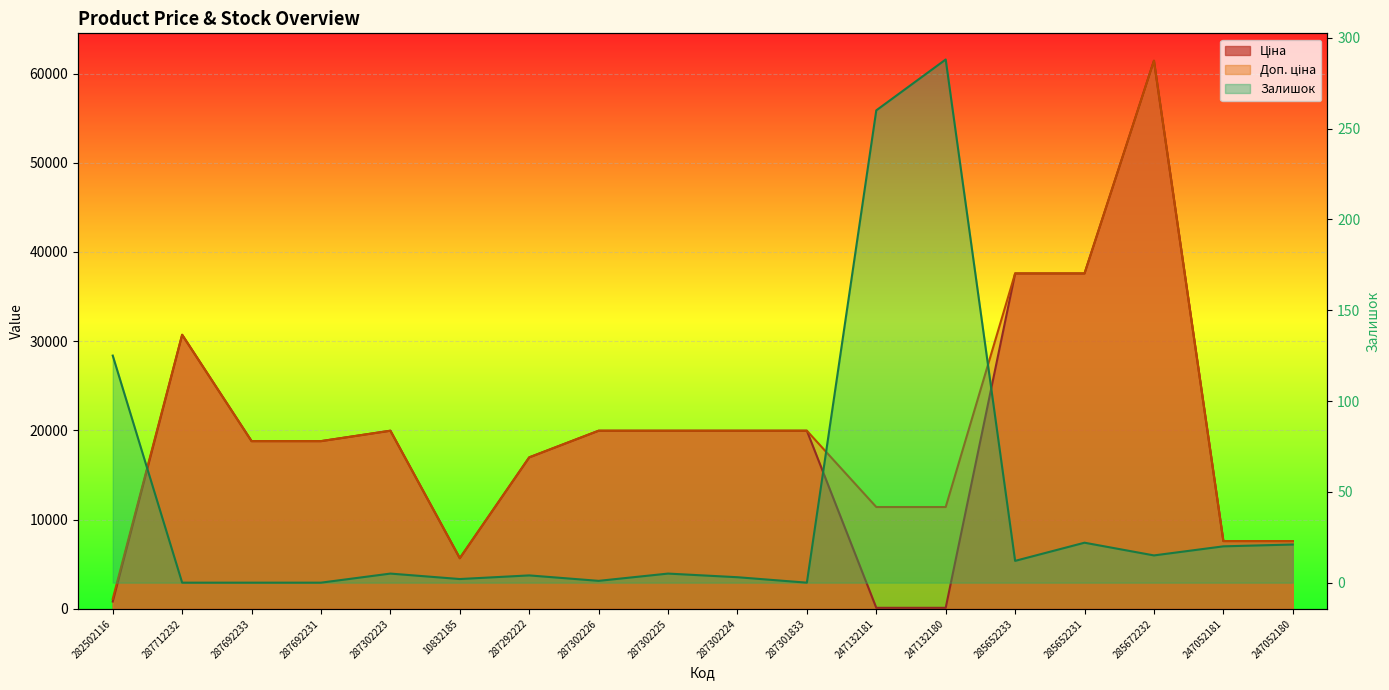

True or false: Ціна and Залишок intersect in this chart.

True